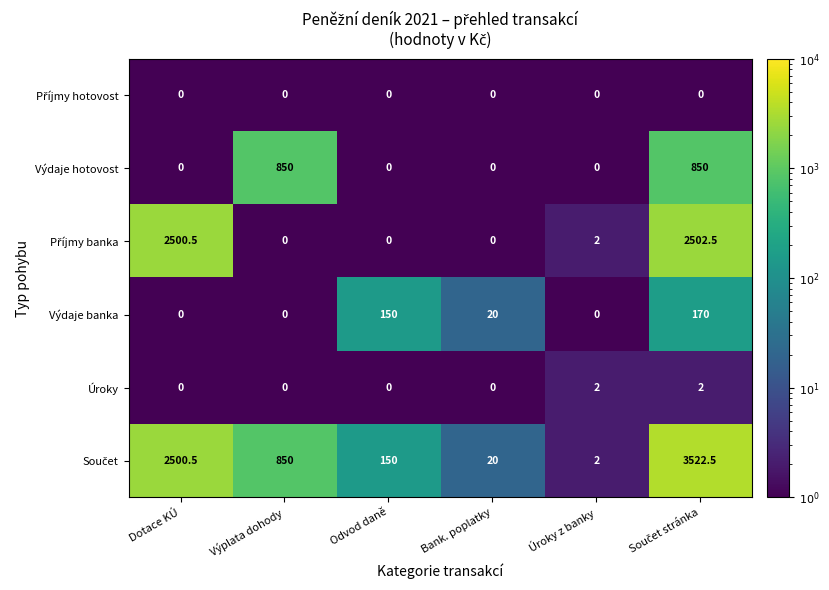

The Výdaje banka series shows 150.0 at Odvod daně. True or false?

True